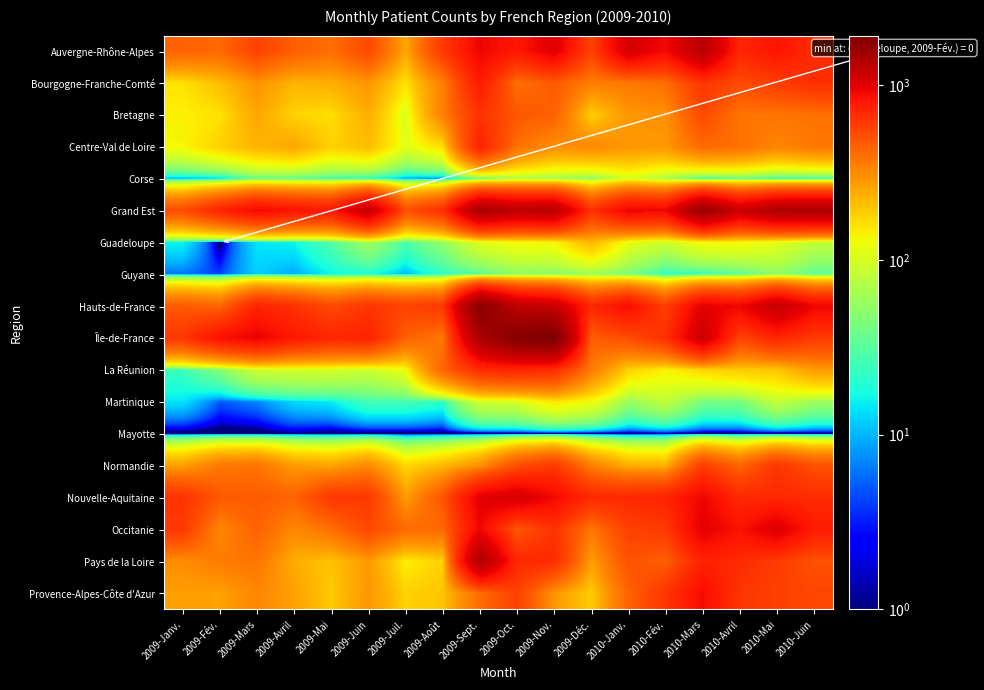

How many series are shown in this chart?

18